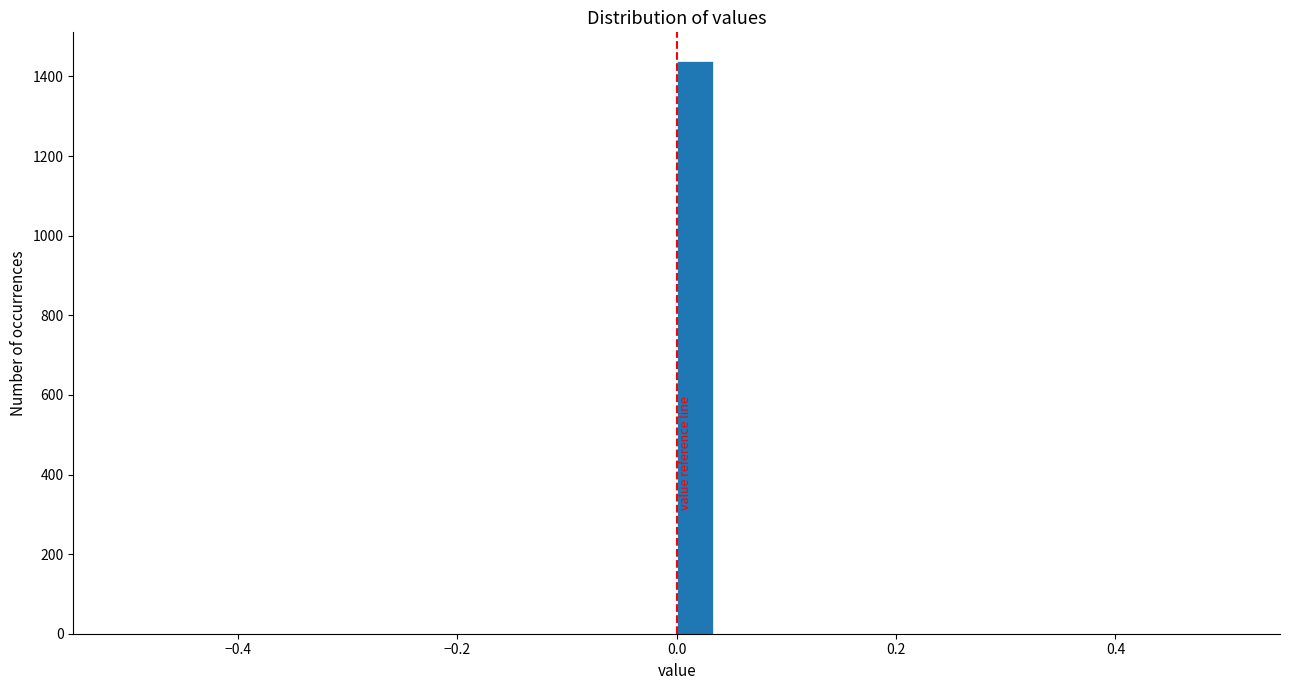

Read against the x-axis, roughly where is the centre of the tallest bar?

0.02